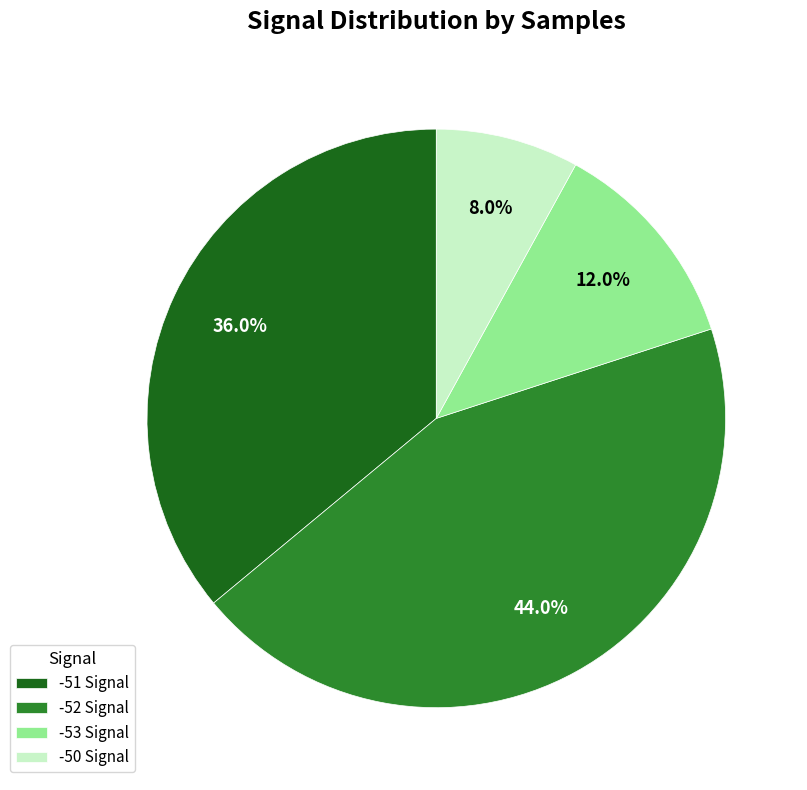

How many slices are in this pie chart?

4